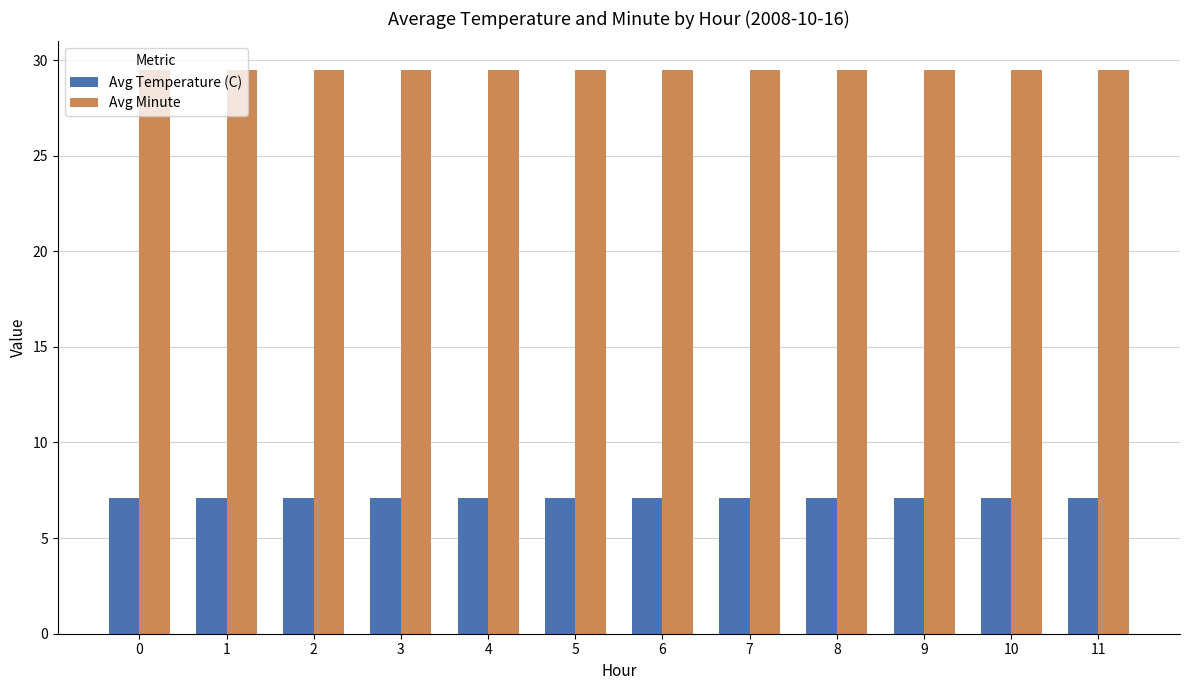

True or false: Avg Minute has a value of 29.5 at 4.

True